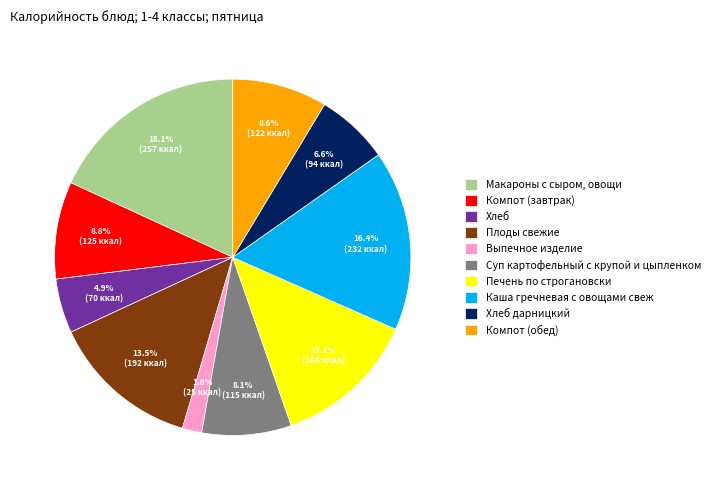

Is there a majority slice in this chart?

No